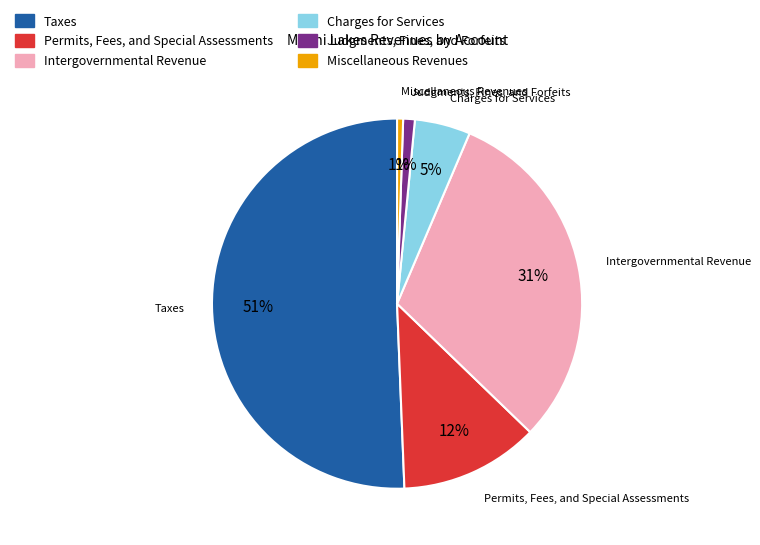

Between Intergovernmental Revenue and Taxes, which is larger?

Taxes